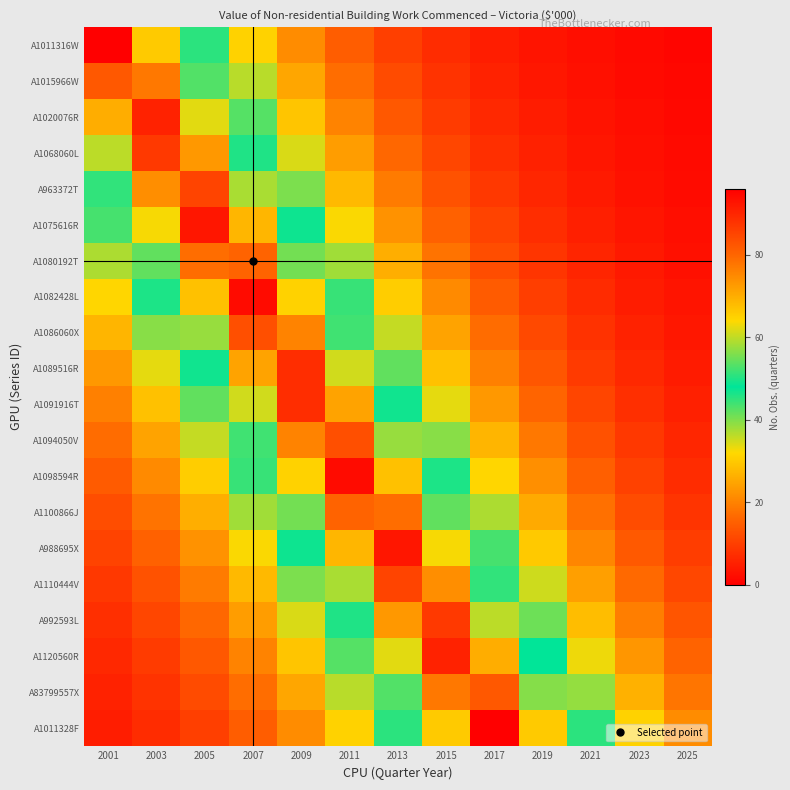

How many data points does each series have?

13